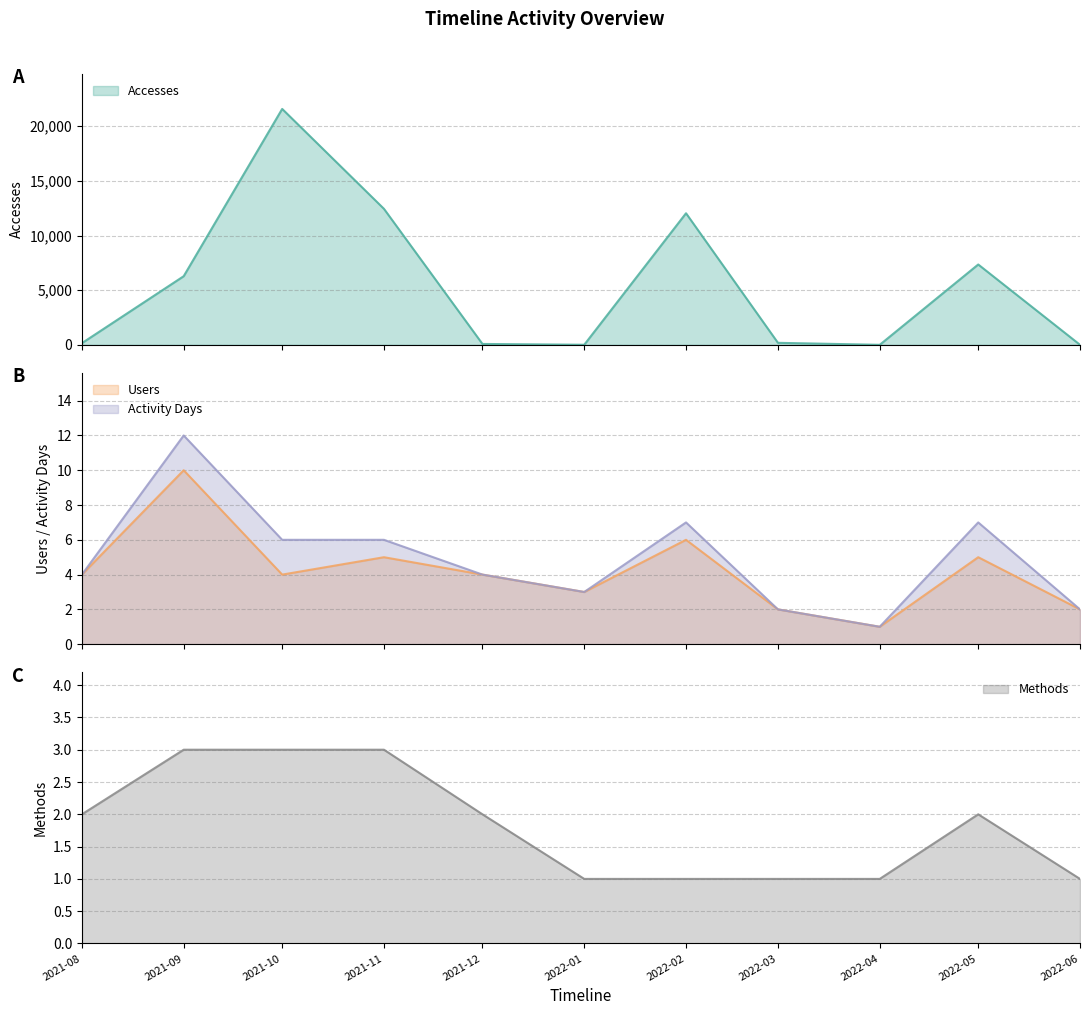

True or false: Accesses and Methods intersect in this chart.

False